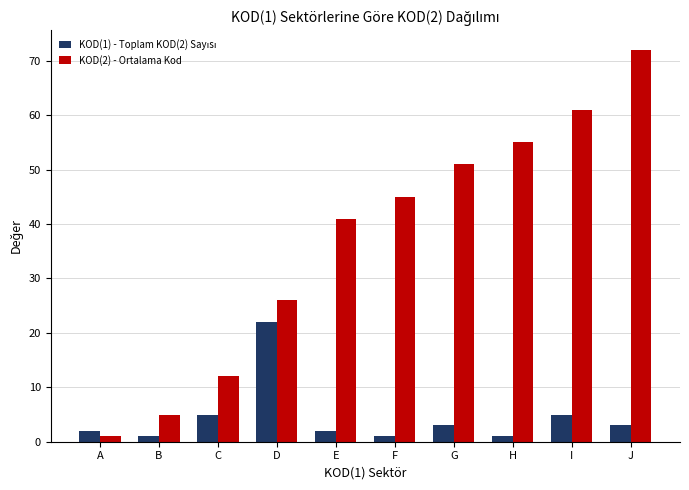

What is the maximum value shown in the chart?

72